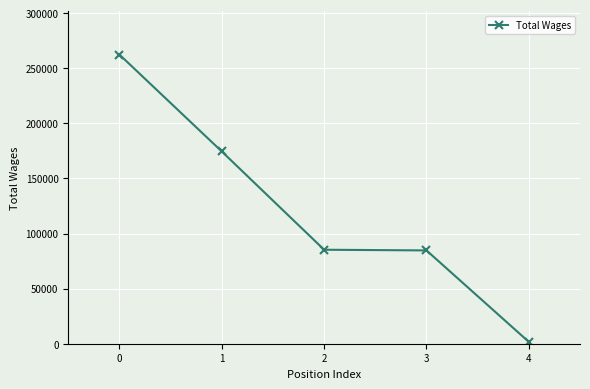

At which label is the value closest to 132020?

1